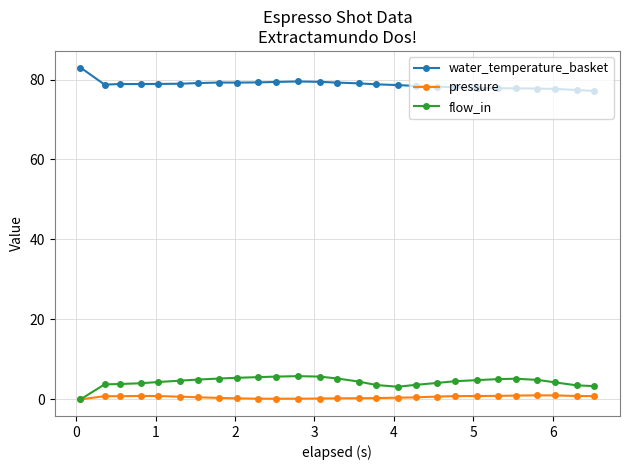

True or false: water_temperature_basket and flow_in intersect in this chart.

False